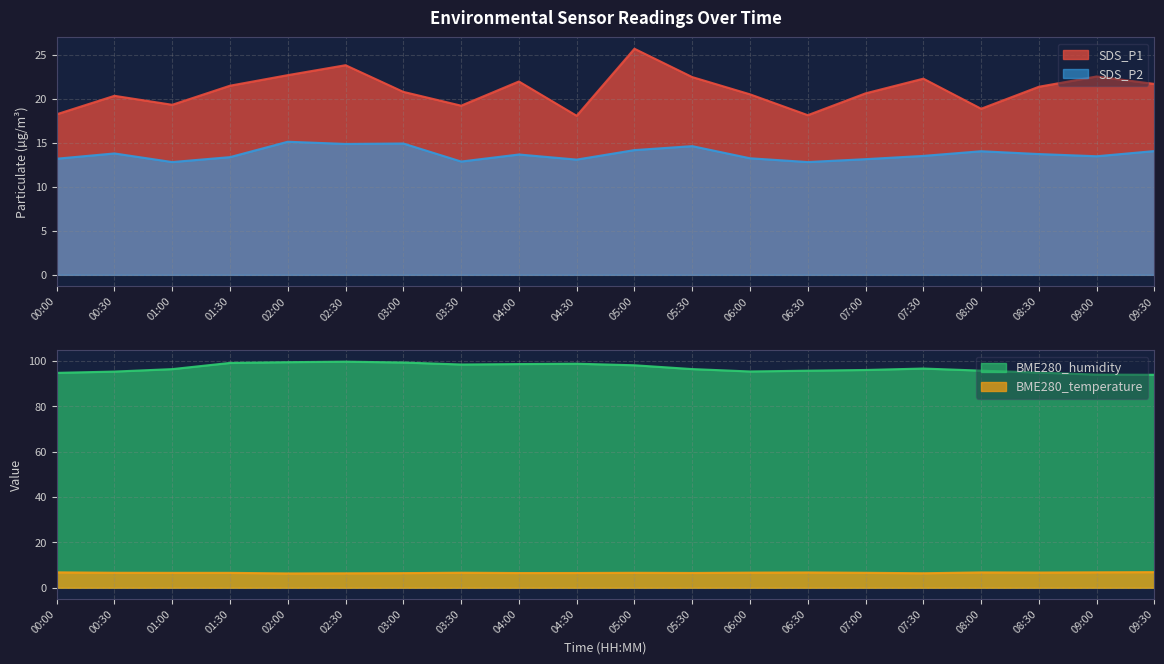

What is the average value of the BME280_temperature series?

6.6